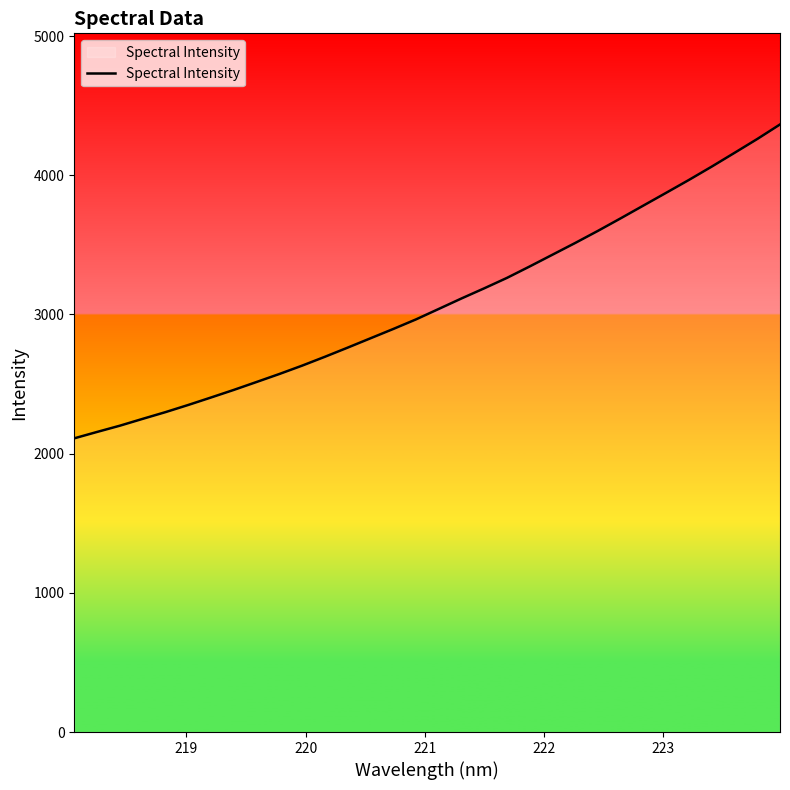

What is the difference between the maximum and minimum values?

2254.8